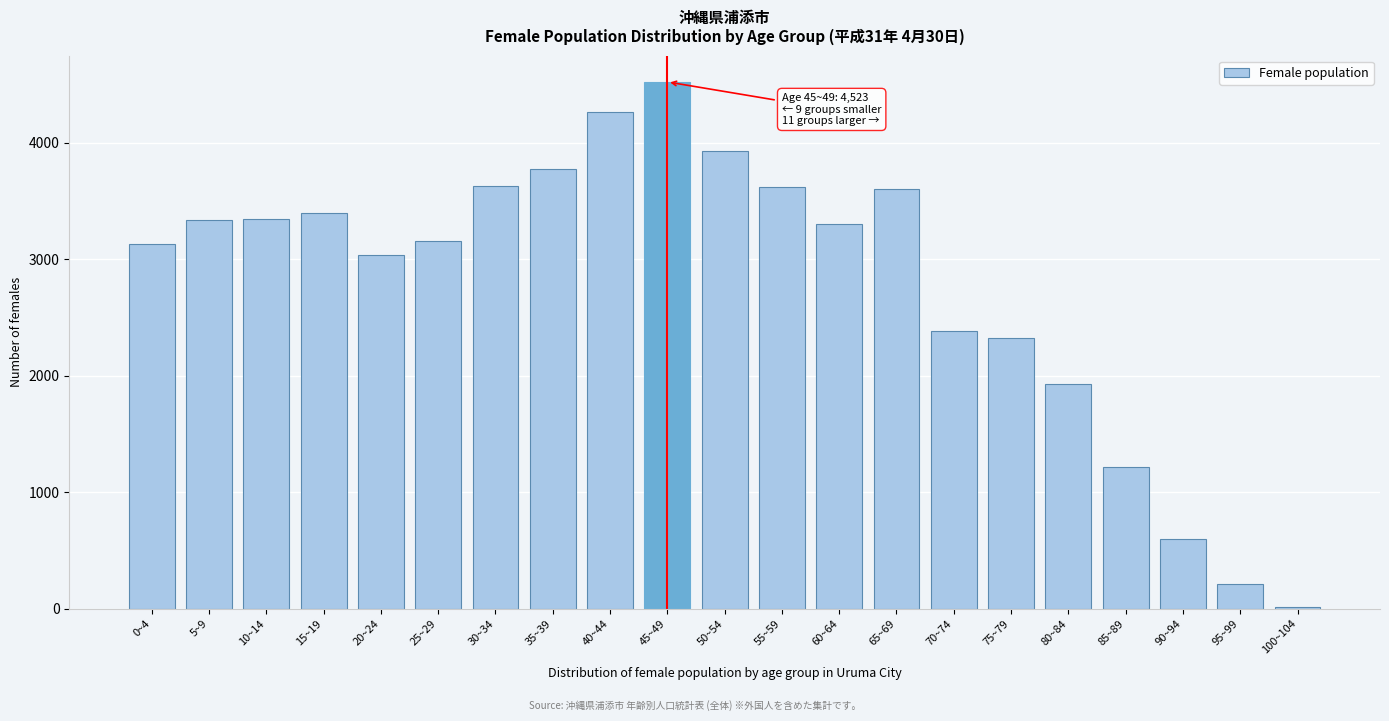

At which category does the chart reach its peak across all series?

45~49